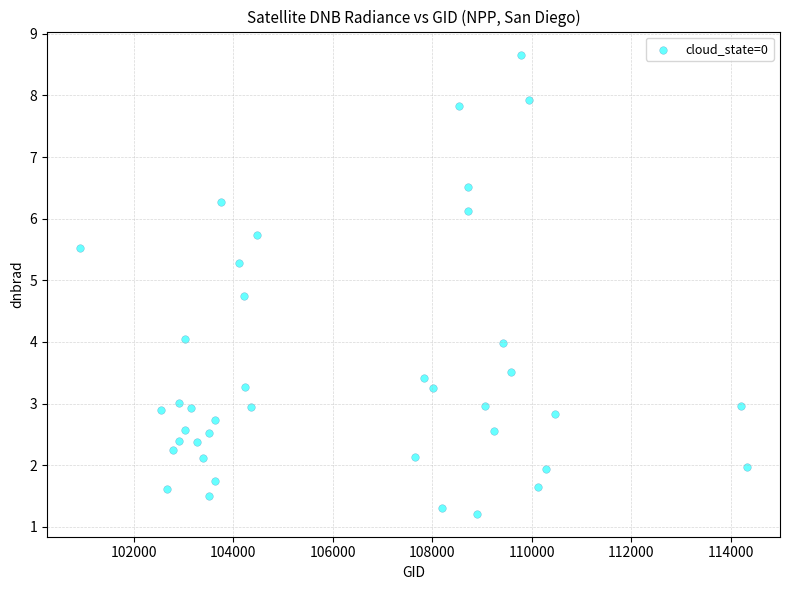

What is the range of Y values (max minus min)?

7.5